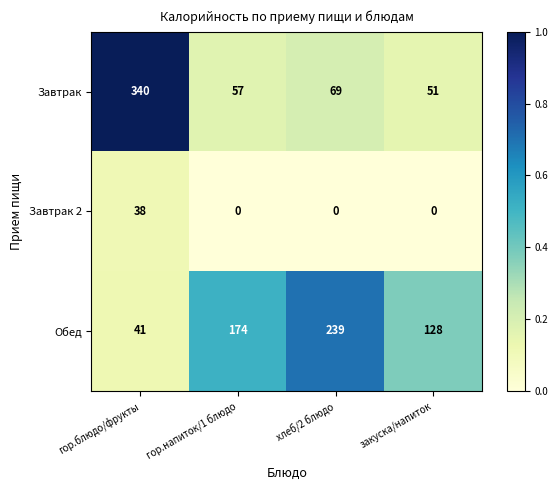

Which series has the largest total across all categories?

Обед